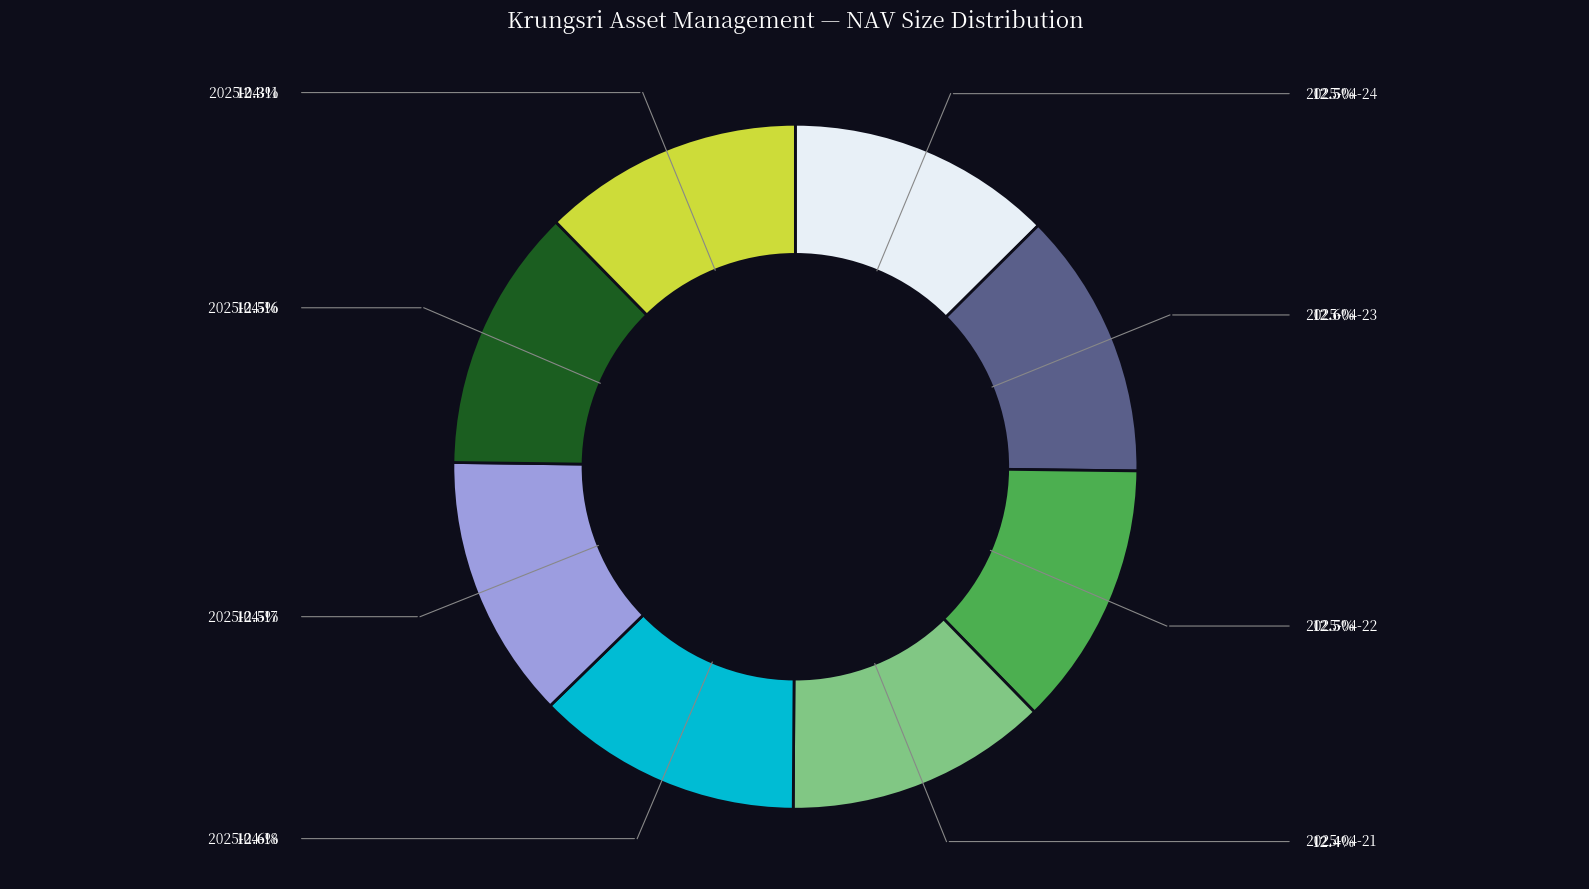

Is there any slice that represents more than half of the pie?

No